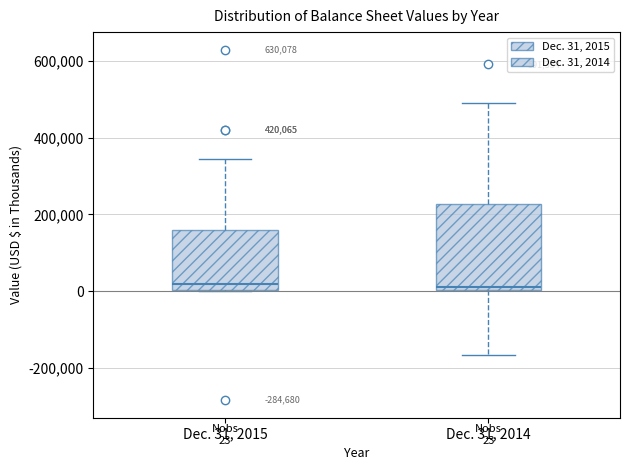

Comparing the boxes themselves (not the whiskers), which one is the tallest?

Dec. 31, 2014